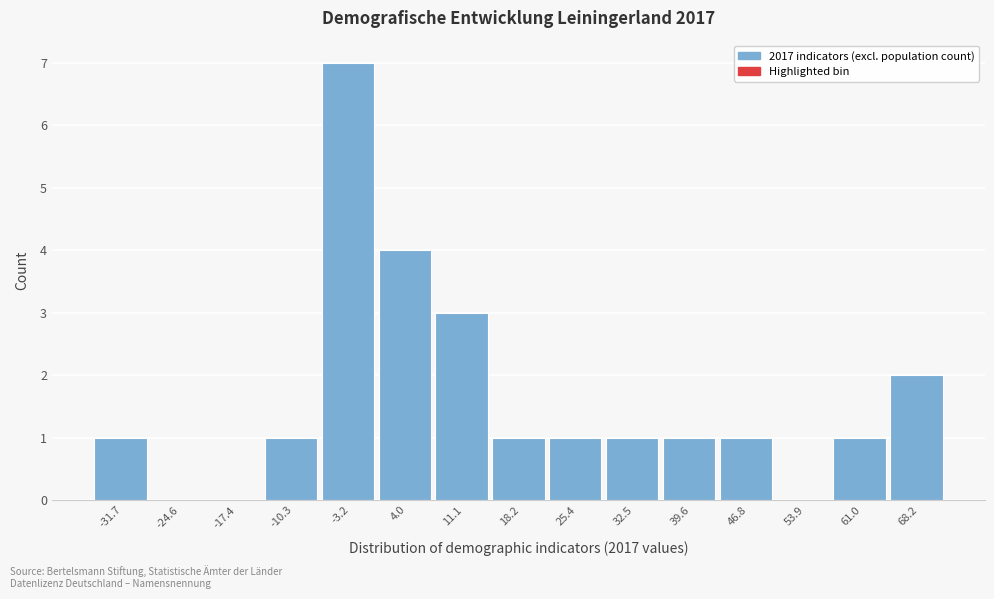

Reading right to left, what are all the values shown in this chart?

68.2=2	61.0=1	53.9=0	46.8=1	39.6=1	32.5=1	25.4=1	18.2=1	11.1=3	4.0=4	-3.2=7	-10.3=1	-17.4=0	-24.6=0	-31.7=1